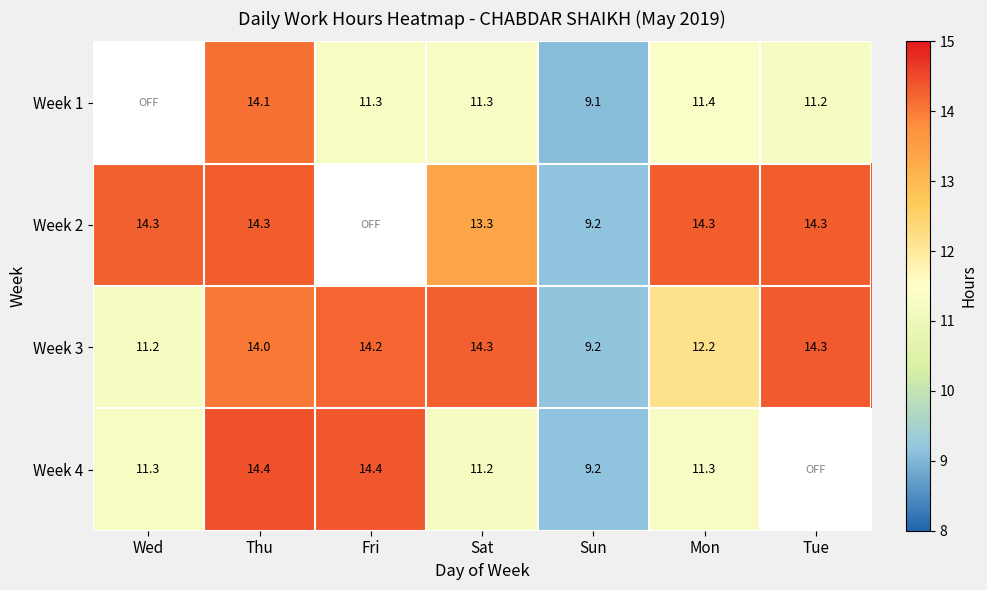

Where is Week 3 nearest to the value 11?

Wed